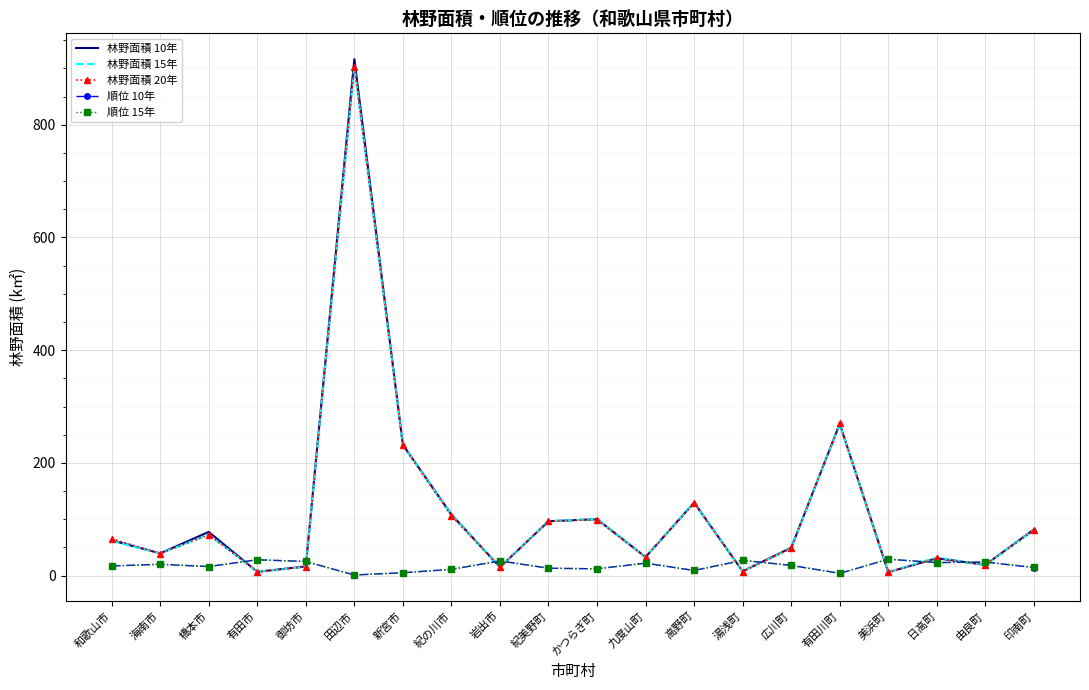

Is it true that 林野面積 10年 equals 81.8 at 印南町?

True